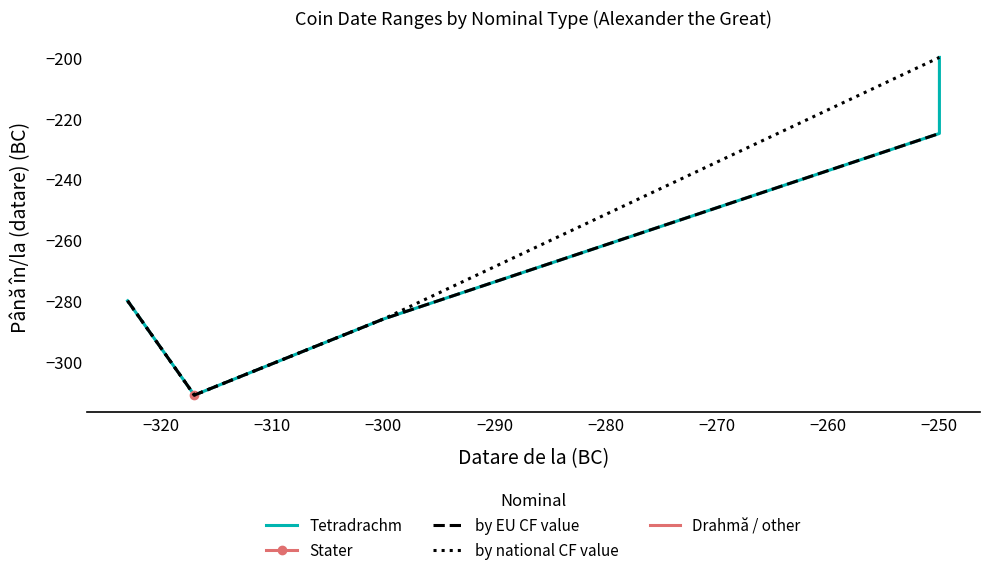

What is the minimum value for by EU CF value?

-311